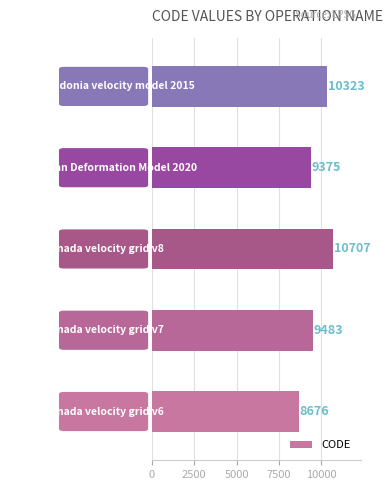

Does the chart contain stacked bars?

No